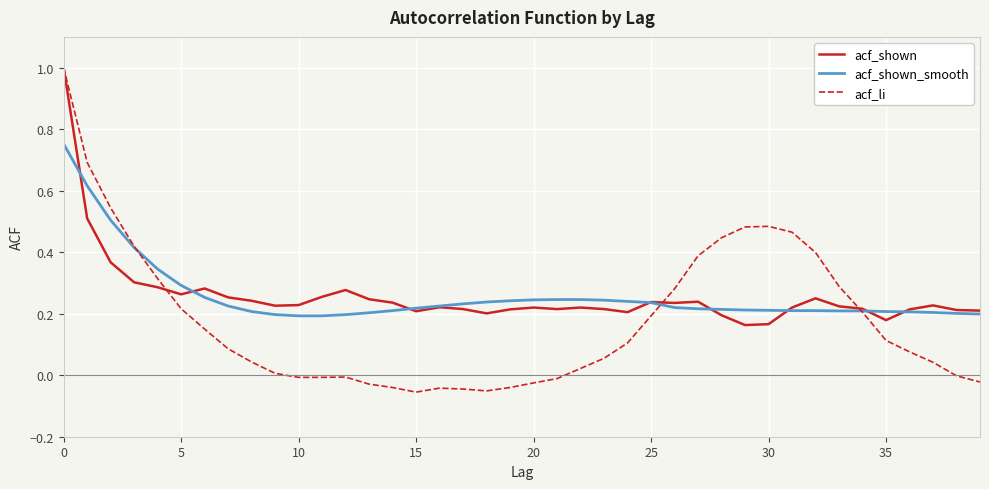

What is the highest value of the acf_li series?

1.0